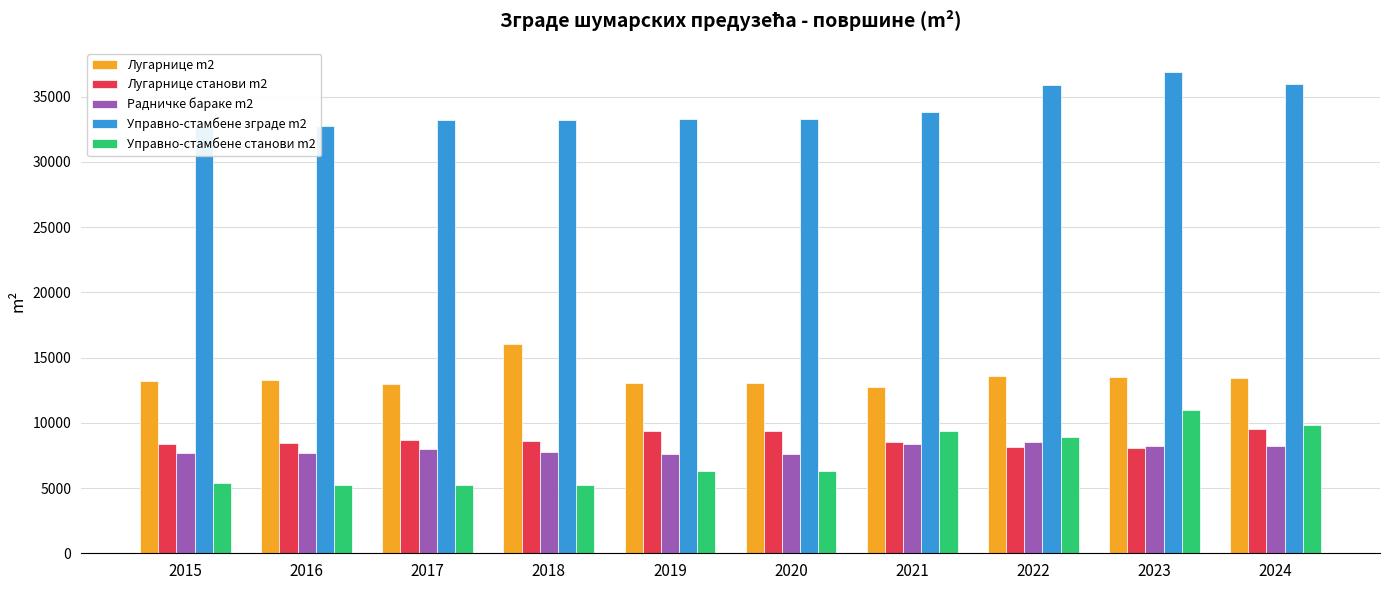

At 2015, list the series in order from smallest to largest.

Управно-стамбене станови m2, Радничке бараке m2, Лугарнице станови m2, Лугарнице m2, Управно-стамбене зграде m2